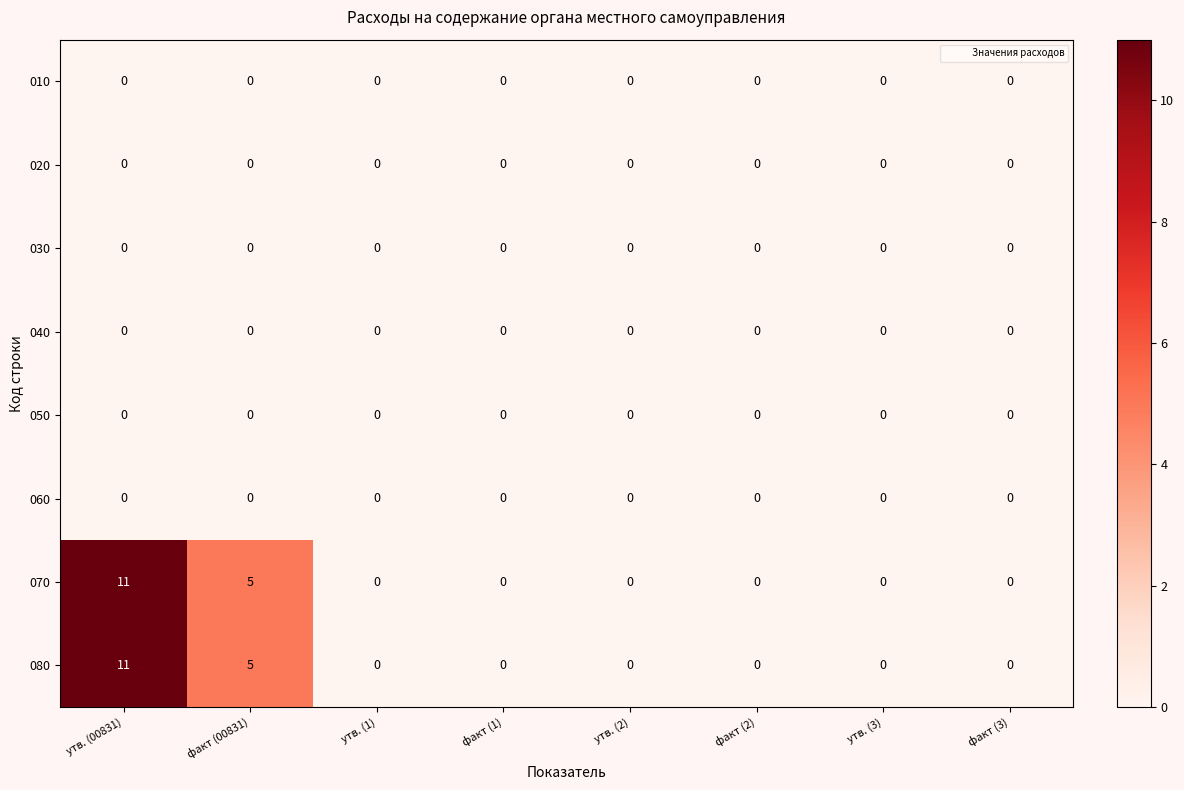

What is the difference between the maximum and minimum values in the 080 series?

11